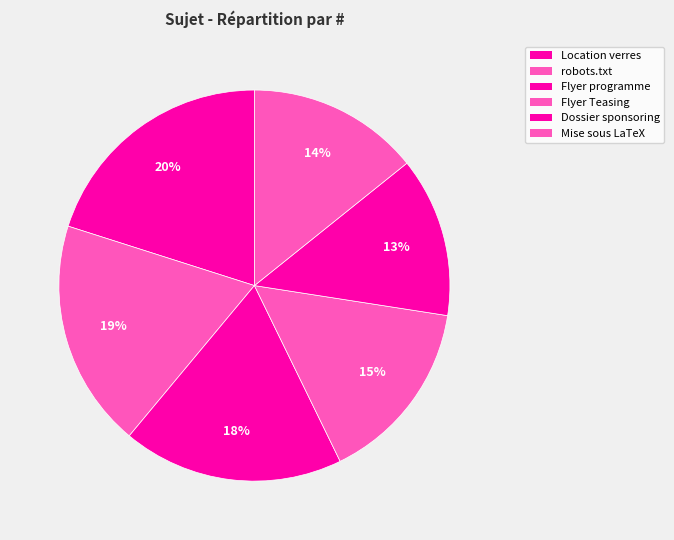

Count the number of slices in the pie.

6